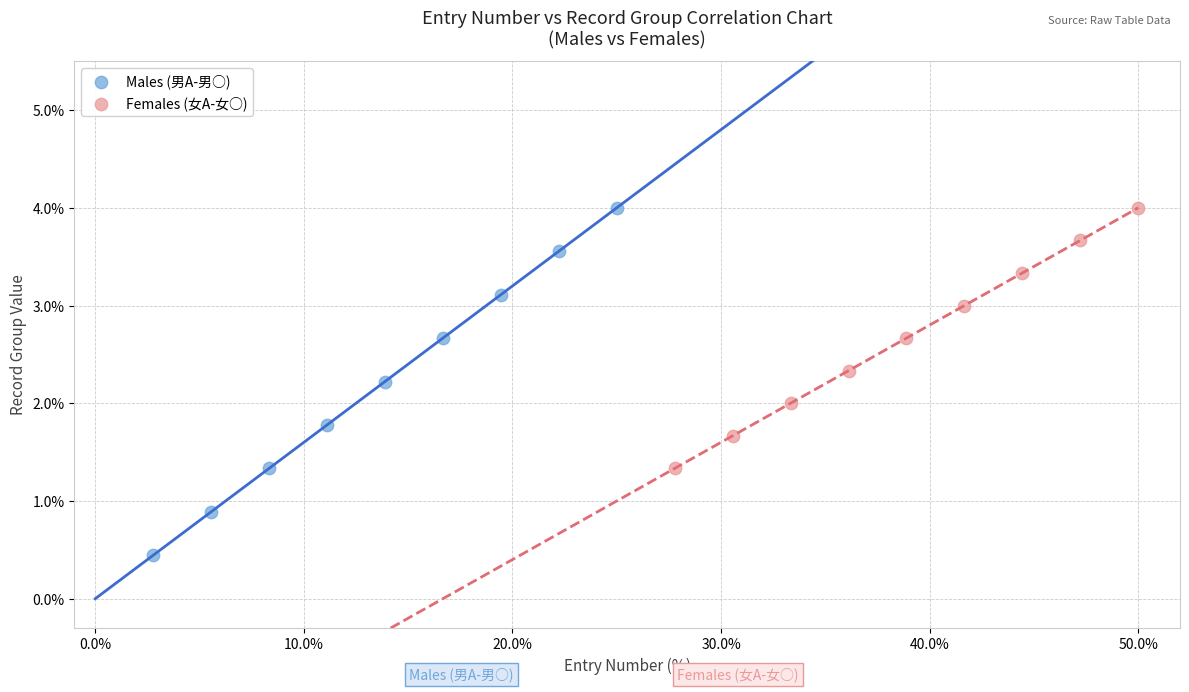

Which series has the largest Y range (max minus min)?

Males (男A-男○)